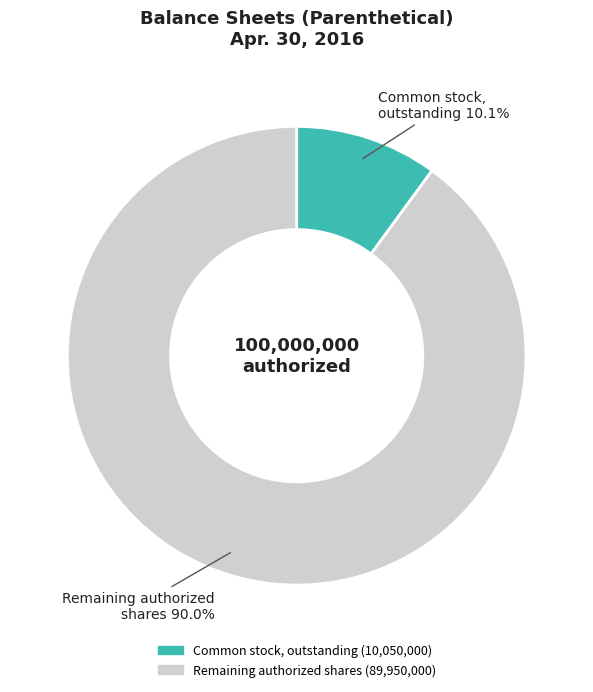

Is there a majority slice in this chart?

Yes